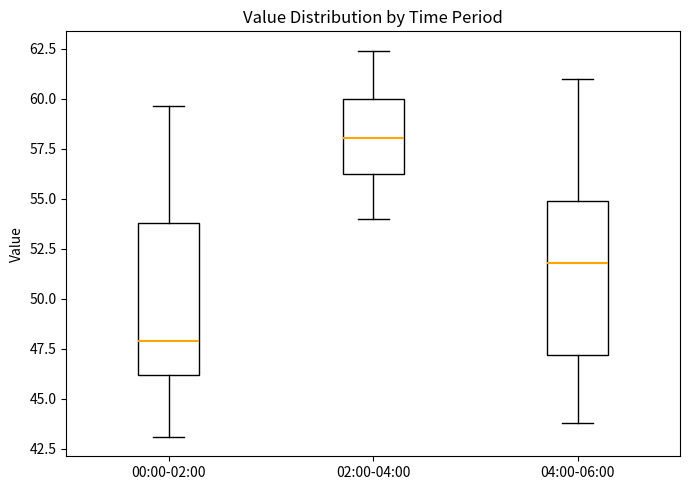

Which box has the highest median line?

02:00-04:00